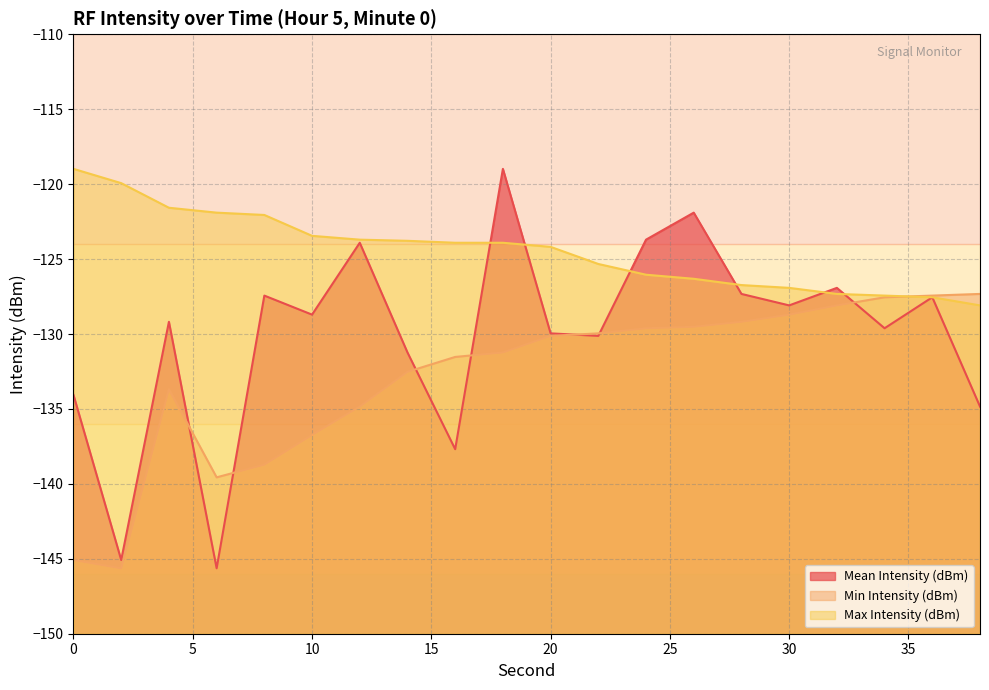

What is the value of the Max Intensity (dBm) point at the 19th from the left?

-127.5